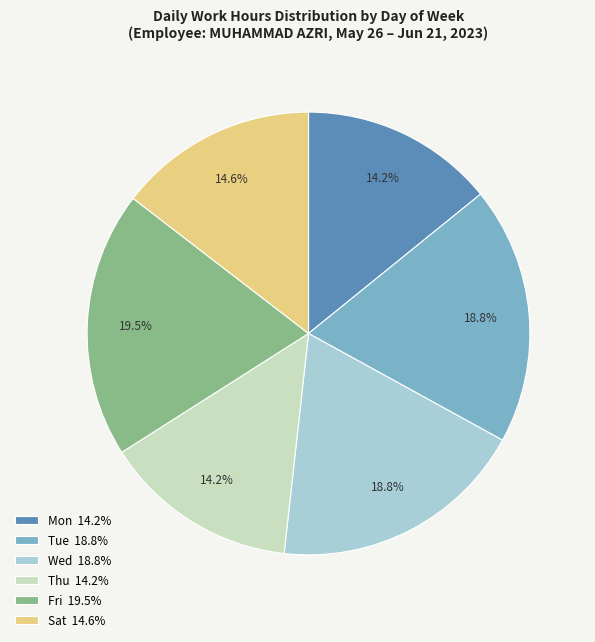

Does any single category account for the majority?

No